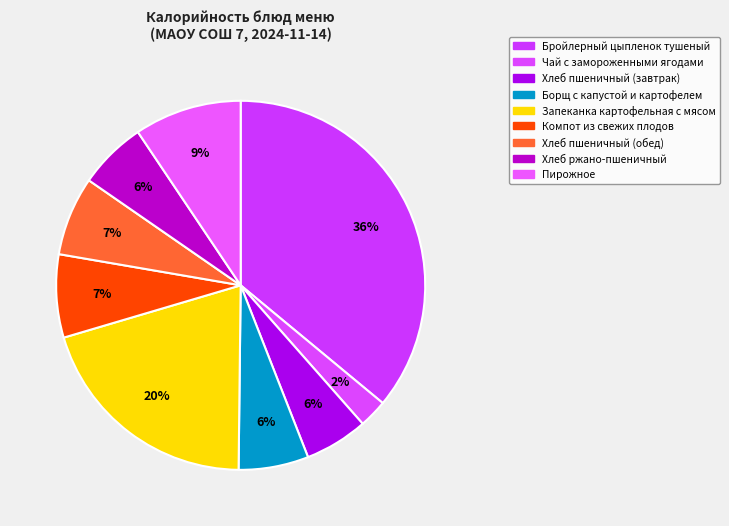

Rank the categories by value from highest to lowest.

Бройлерный цыпленок тушеный, Запеканка картофельная с мясом, Пирожное, Компот из свежих плодов, Хлеб пшеничный (обед), Борщ с капустой и картофелем, Хлеб ржано-пшеничный, Хлеб пшеничный (завтрак), Чай с замороженными ягодами